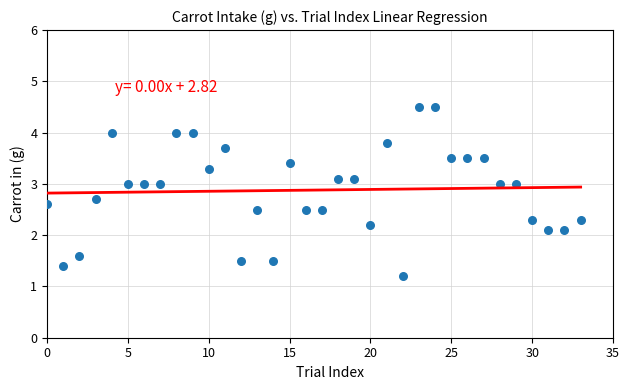

How many data points are displayed?

34